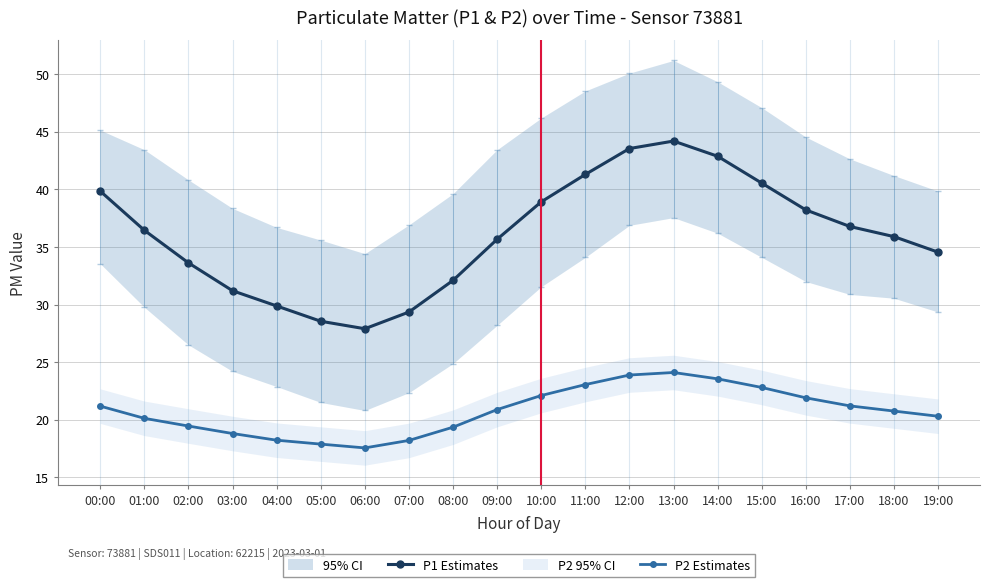

Rank the series at 06:00 from lowest to highest value.

P2 Estimates, P1 Estimates